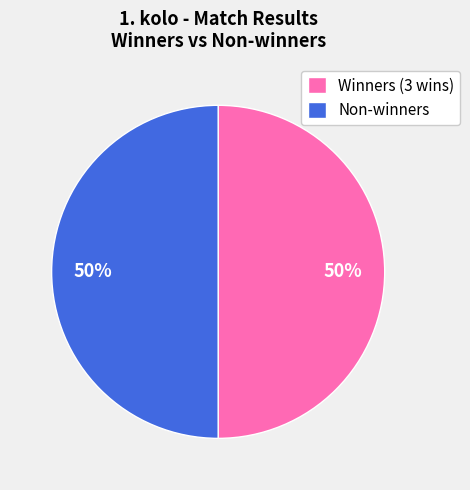

Is the sum of Winners (3 wins) and Non-winners greater than half?

Yes